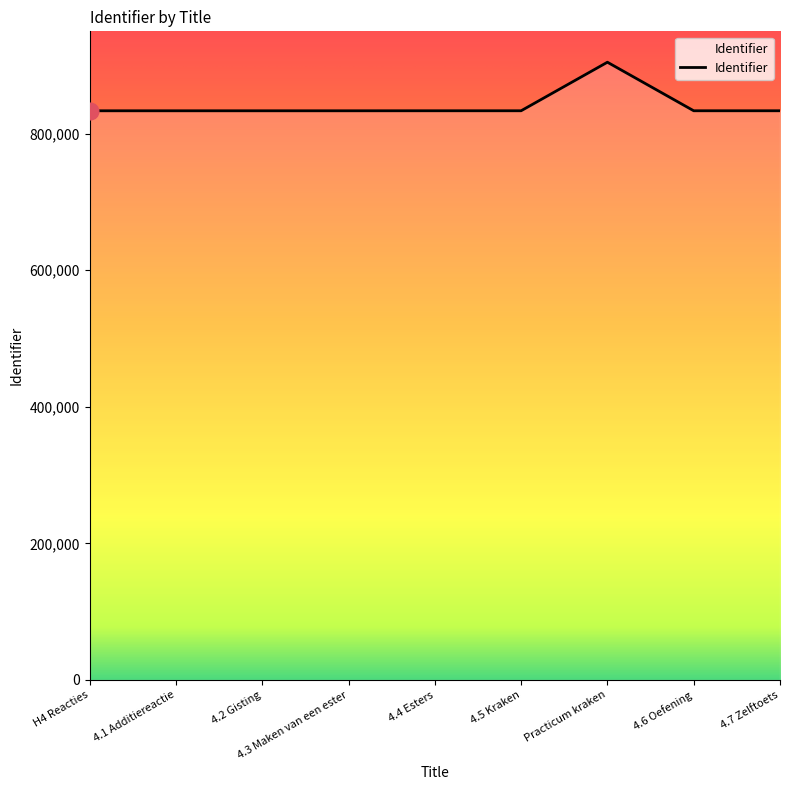

What is the change in value from 4.2 Gisting to Practicum kraken?

+71115